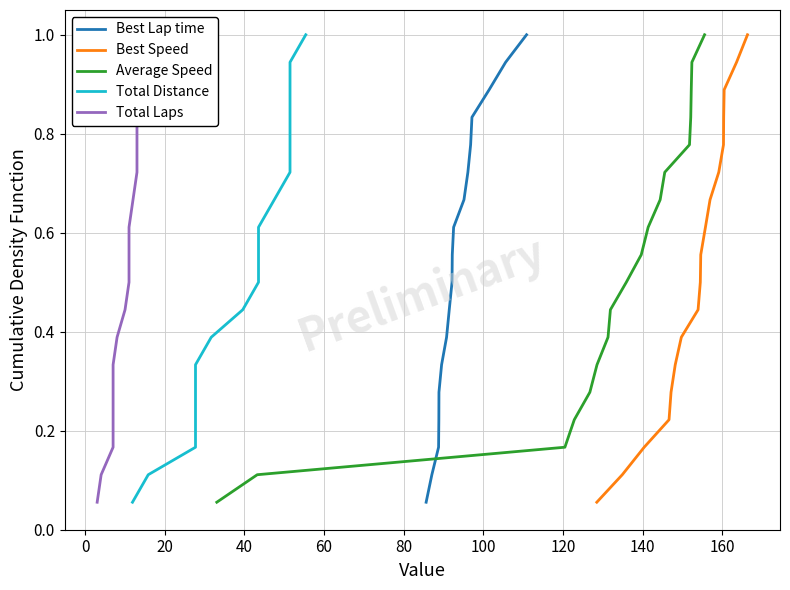

True or false: Best Speed and Total Laps intersect in this chart.

False